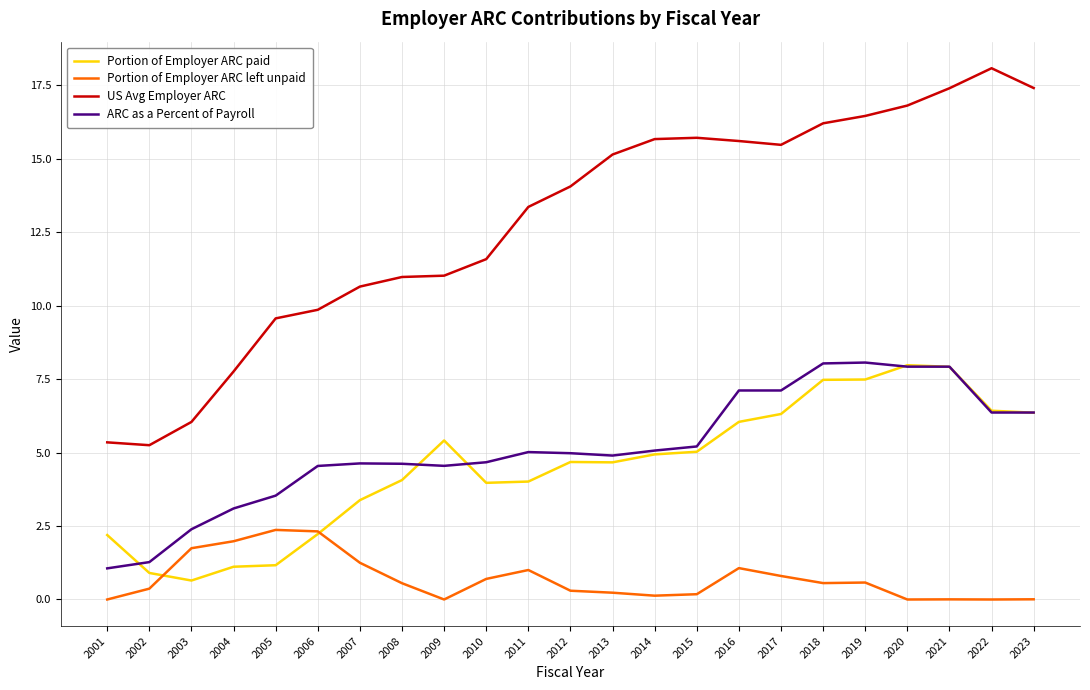

True or false: Portion of Employer ARC left unpaid has more than 1 points higher than both neighbors.

True